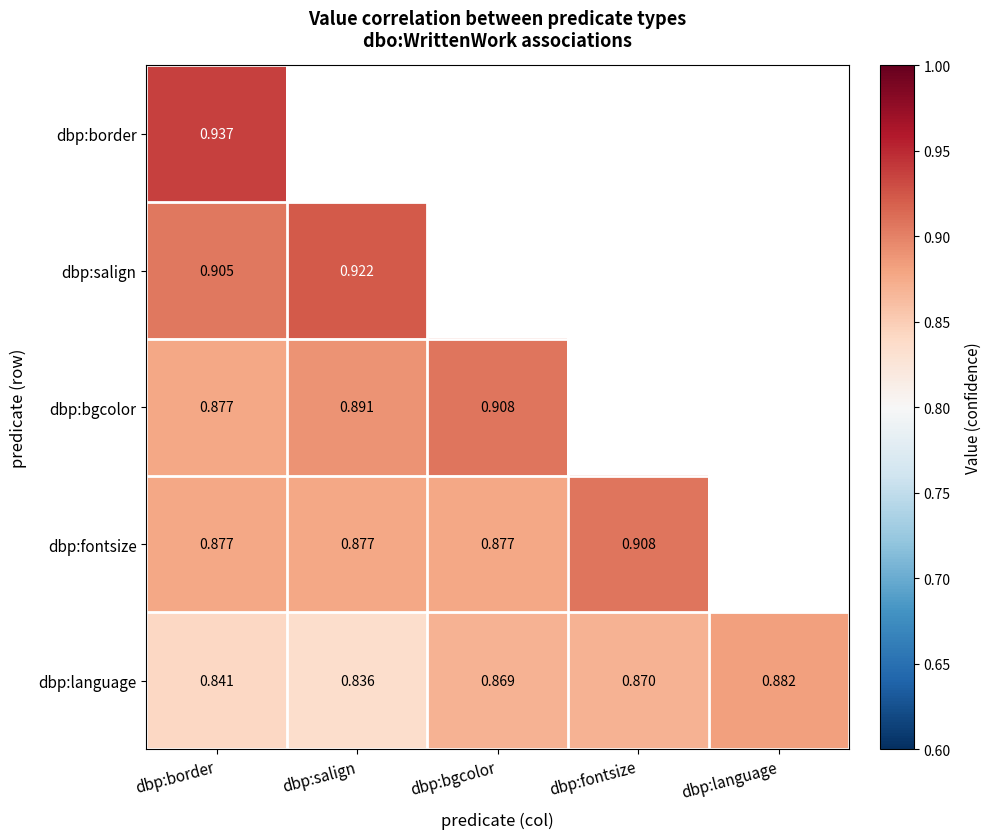

List the labels in order of dbp:language value, largest first.

dbp:language, dbp:fontsize, dbp:bgcolor, dbp:border, dbp:salign